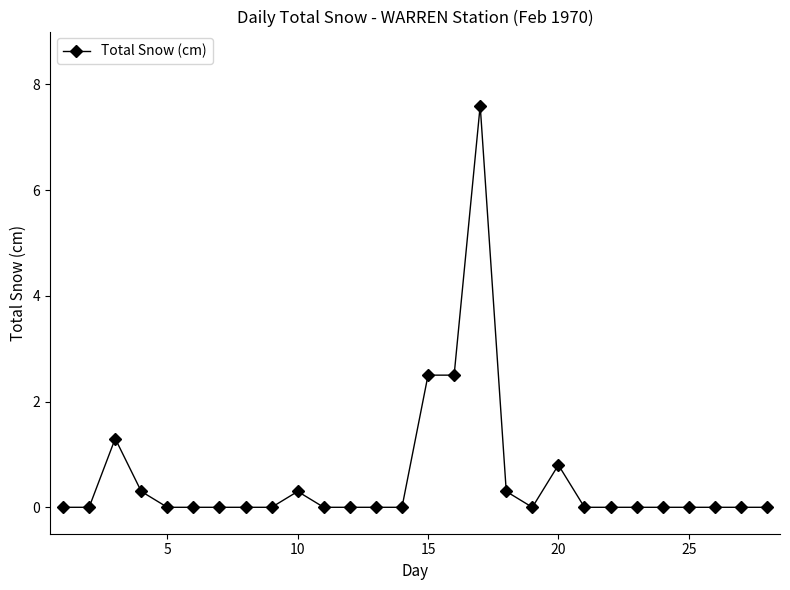

True or false: there are more than 1 points higher than both neighbors.

True